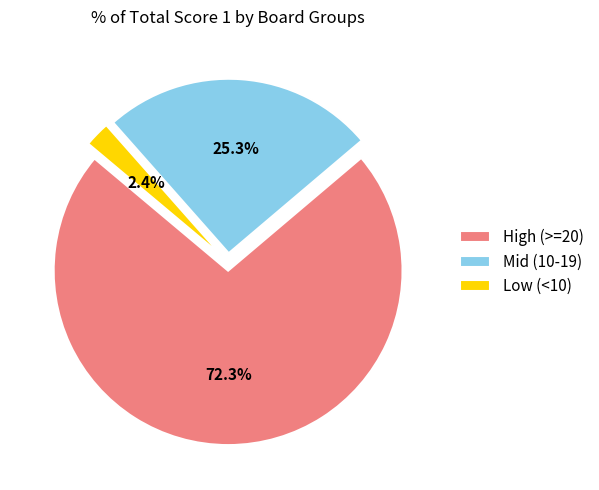

Is the sum of High (>=20) and Low (<10) greater than half?

Yes